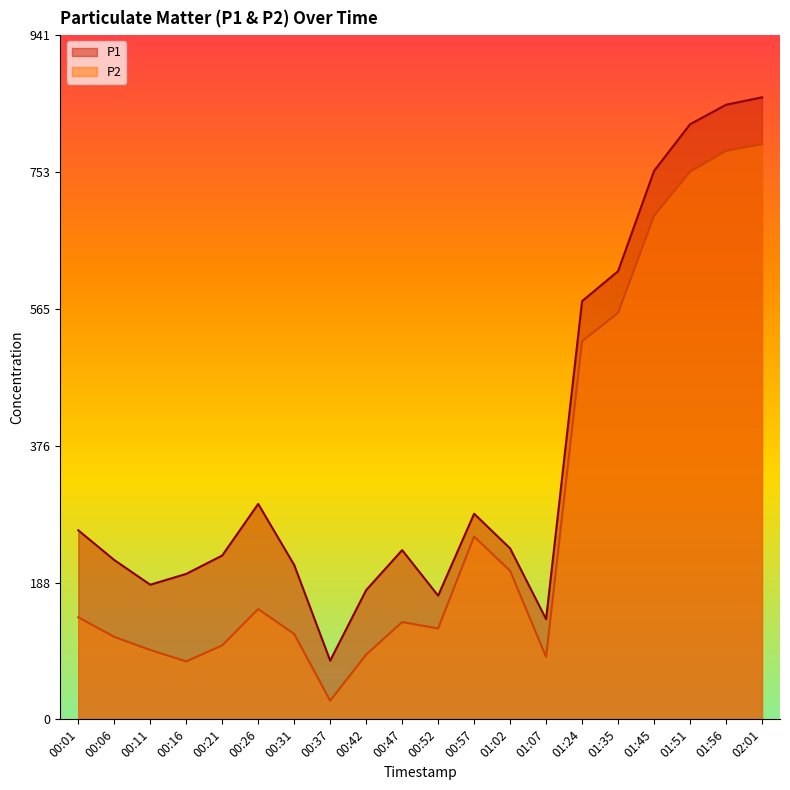

List the series in order of their overall mean, highest first.

P1, P2